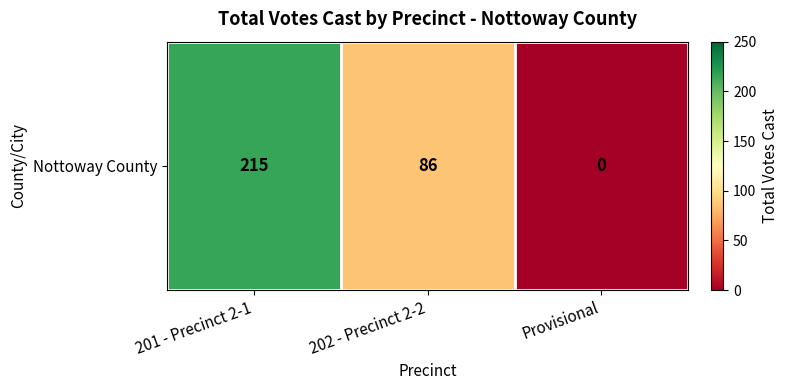

True or false: the data shows 364 at 201 - Precinct 2-1.

False